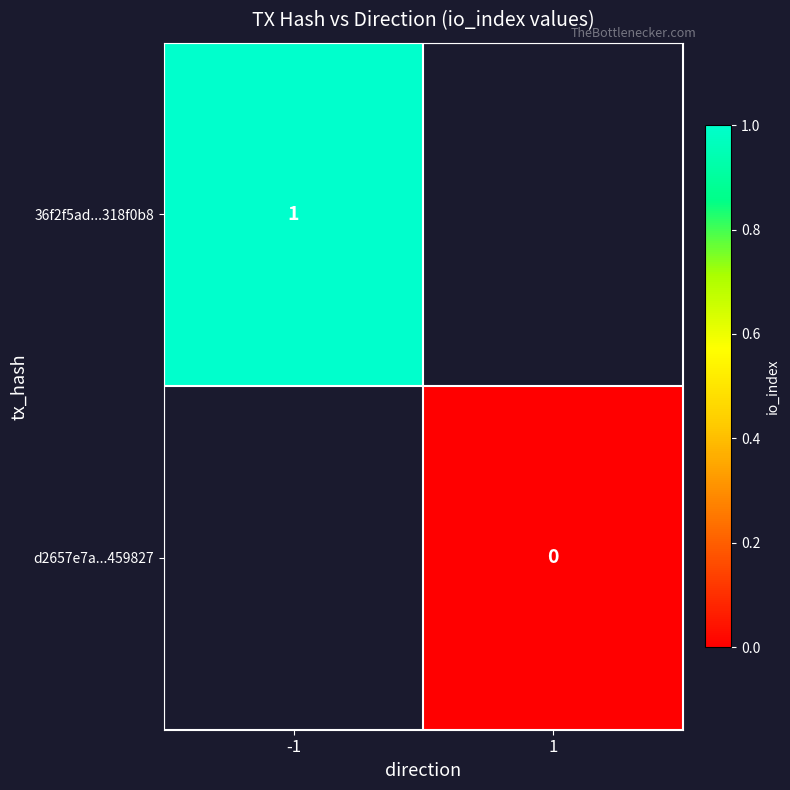

Is the value of 36f2f5ad...318f0b8 at -1 greater than the value of d2657e7a...459827 at 1?

Yes